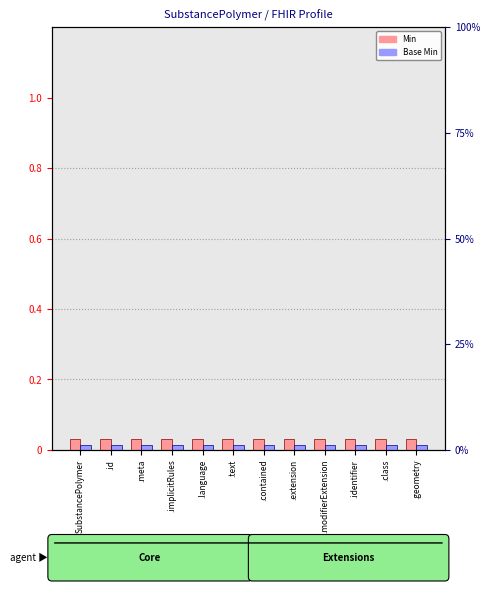

True or false: Base Min has a value of 0.0 at SubstancePolymer.

False